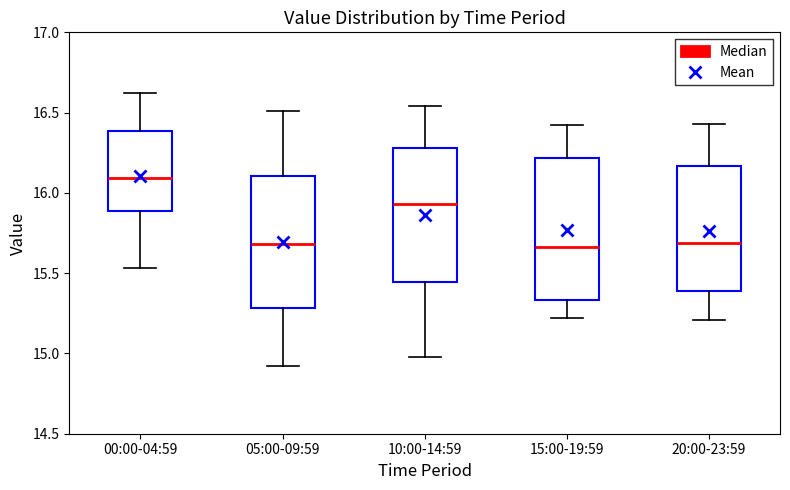

Reading left to right, read every box against the y-axis: the position of its median line, the range the box covers, and the ends of its whiskers. The values are not printed on the chart, so give them approximately, as read against the axis.

00:00-04:59: median 16.10, box 15.90 to 16.40, whiskers 15.55 to 16.60
05:00-09:59: median 15.70, box 15.30 to 16.10, whiskers 14.90 to 16.50
10:00-14:59: median 15.95, box 15.45 to 16.30, whiskers 15.00 to 16.55
15:00-19:59: median 15.65, box 15.35 to 16.20, whiskers 15.20 to 16.40
20:00-23:59: median 15.70, box 15.40 to 16.15, whiskers 15.20 to 16.45